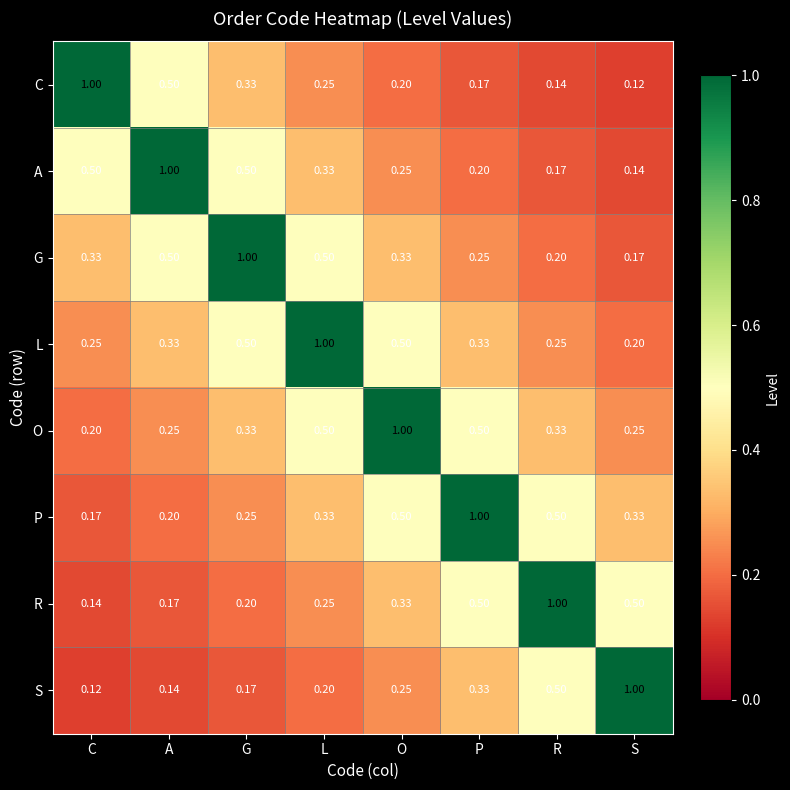

Where is C nearest to the value 0?

S